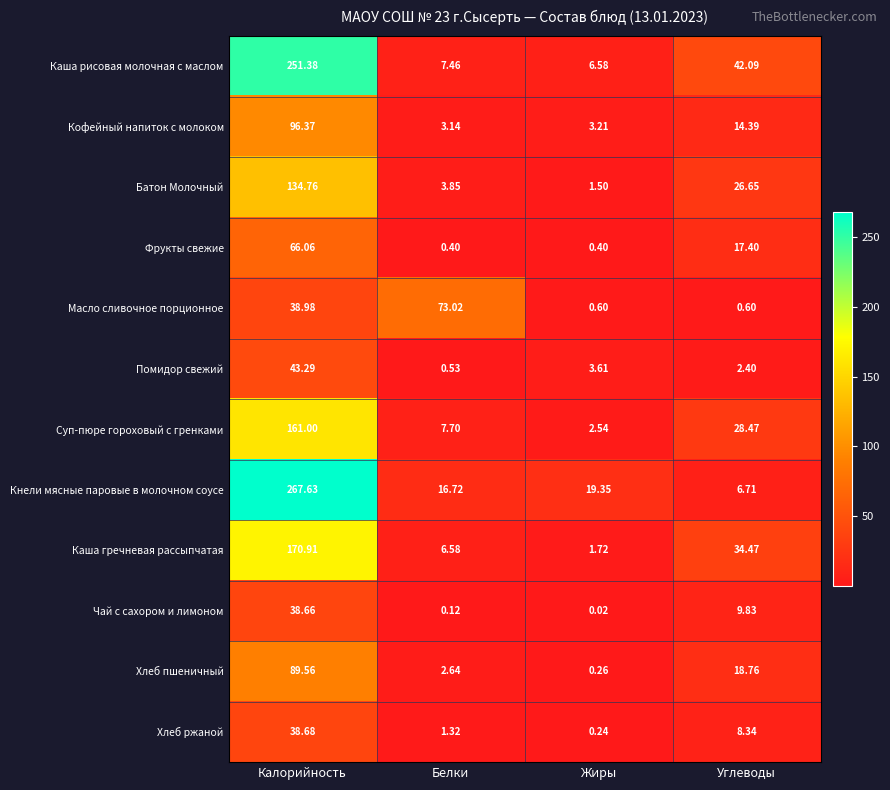

Is the value of Помидор свежий at Углеводы greater than the value of Батон Молочный at Белки?

No